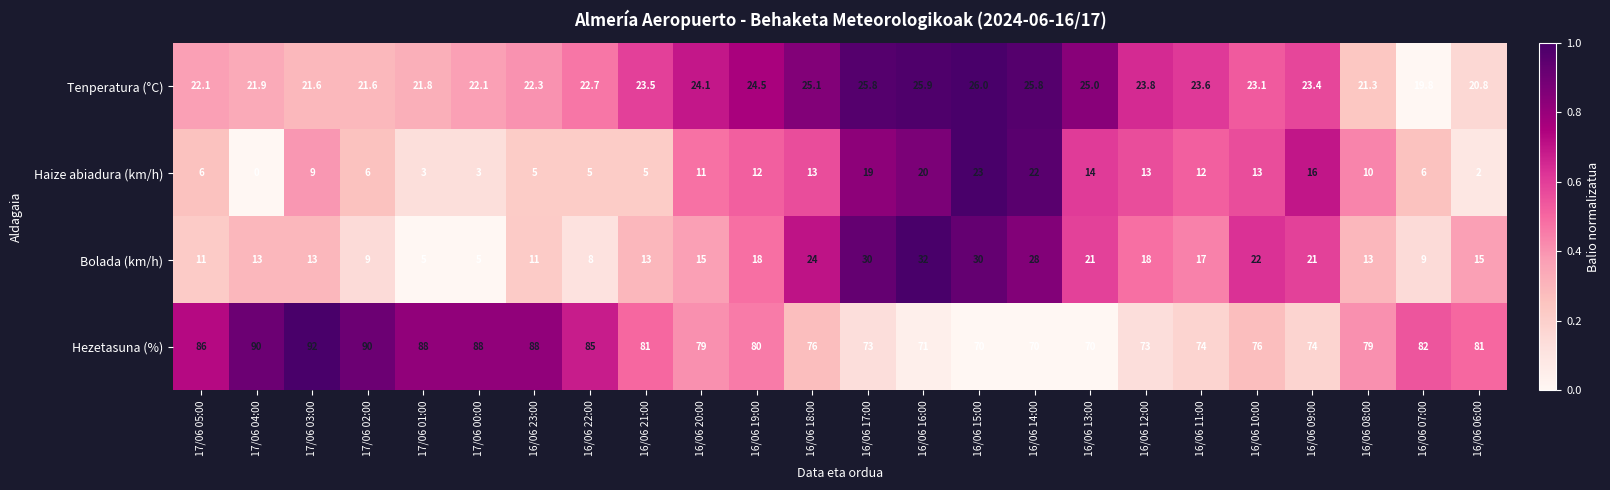

Which series changed the most between 17/06 03:00 and 16/06 15:00?

Hezetasuna (%)